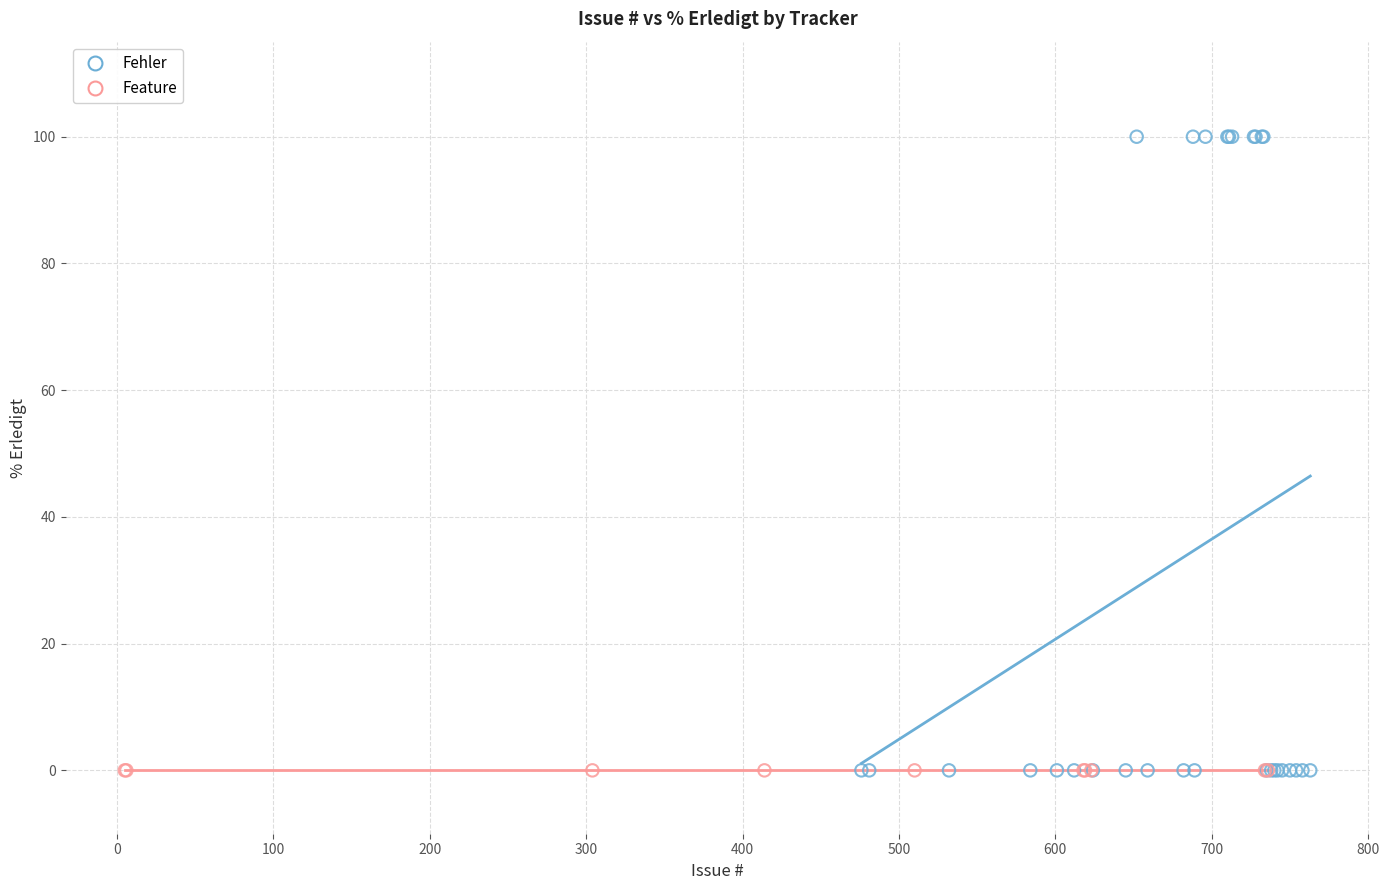

Which series reaches the maximum Y coordinate?

Fehler